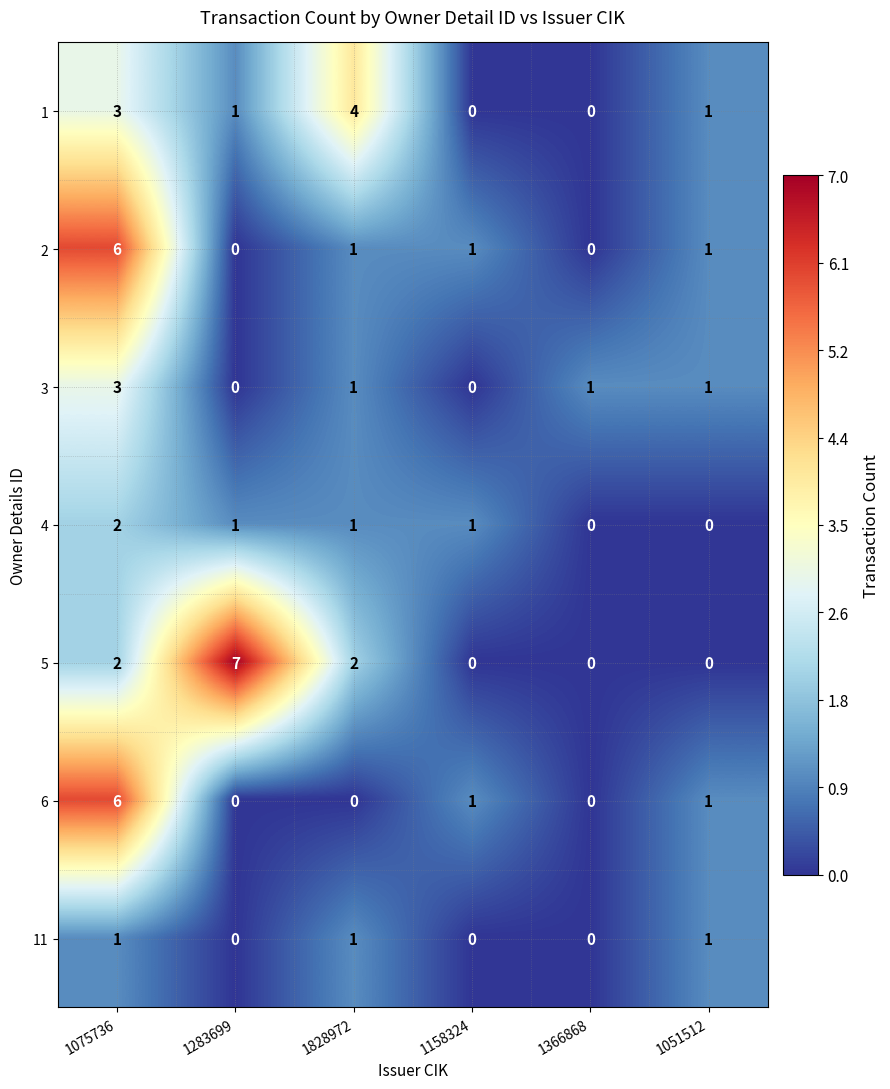

Which series has the largest range (max minus min)?

5